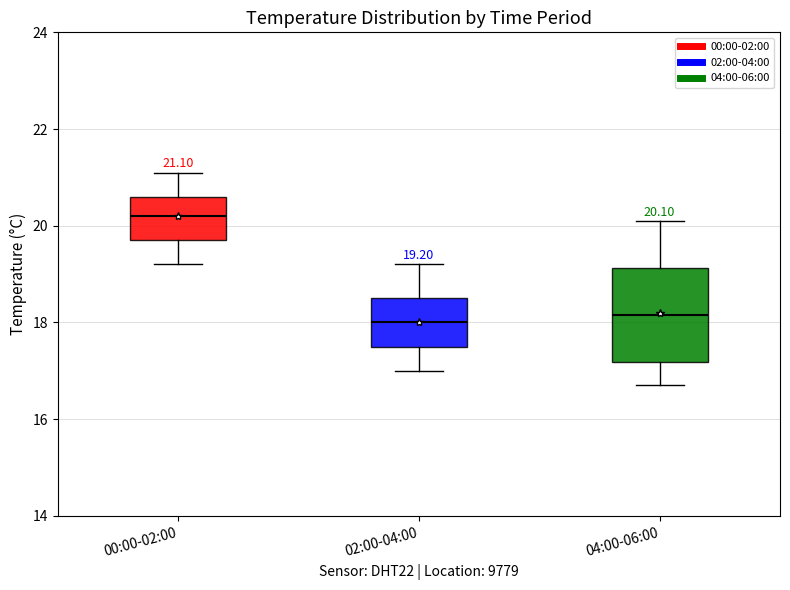

Which box has the highest median line?

00:00-02:00